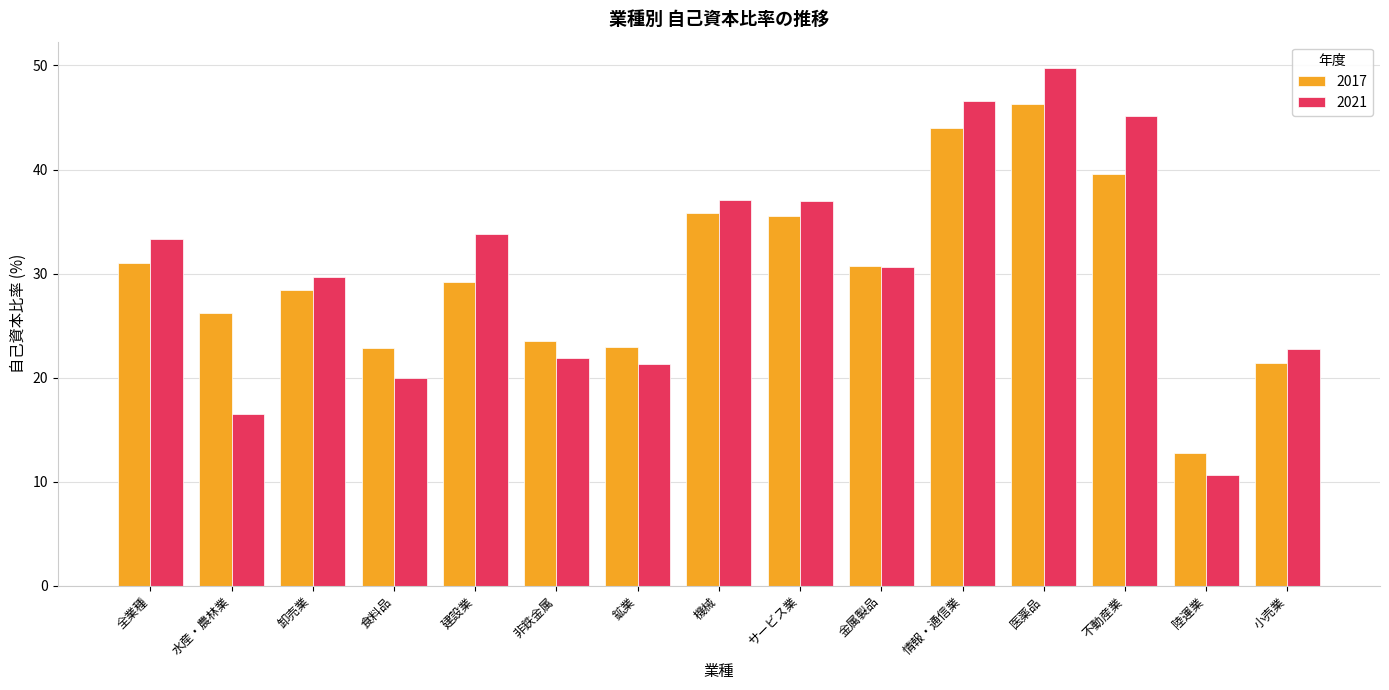

What value does the 2017 series have at 情報・通信業?

44.0